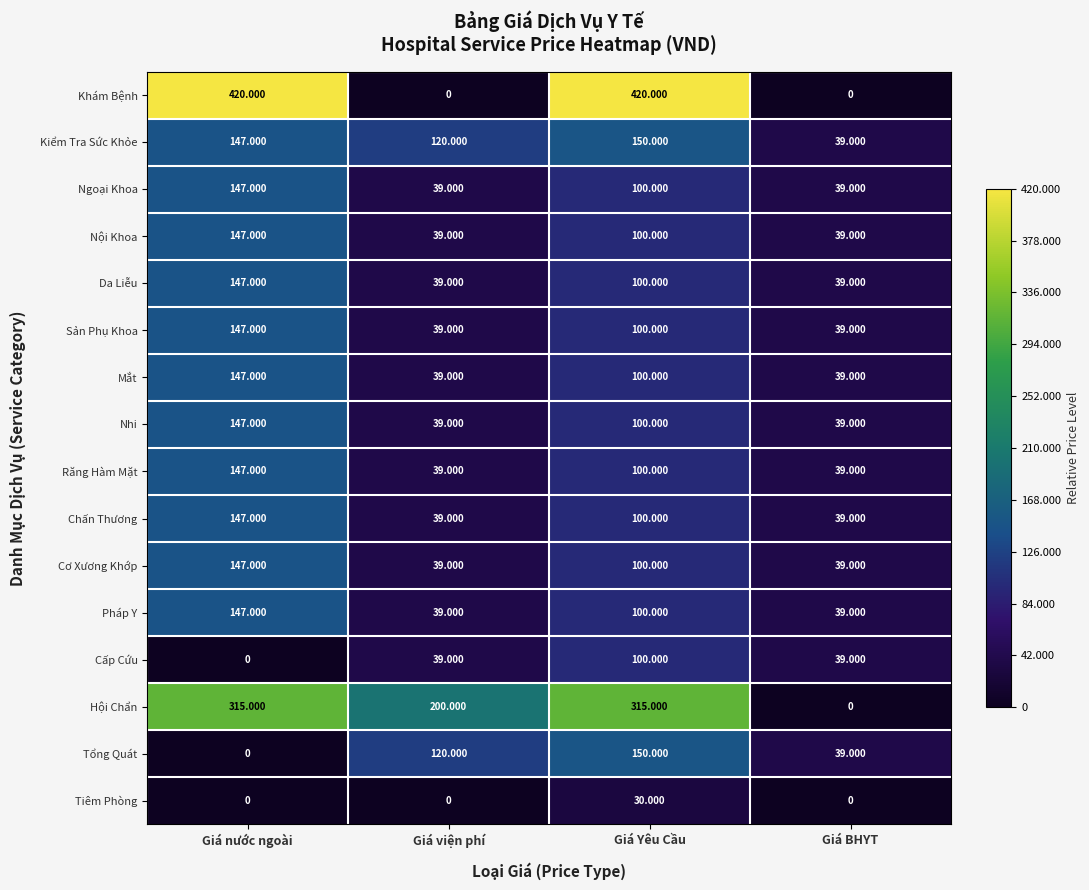

Which series has the largest total across all categories?

Khám Bệnh